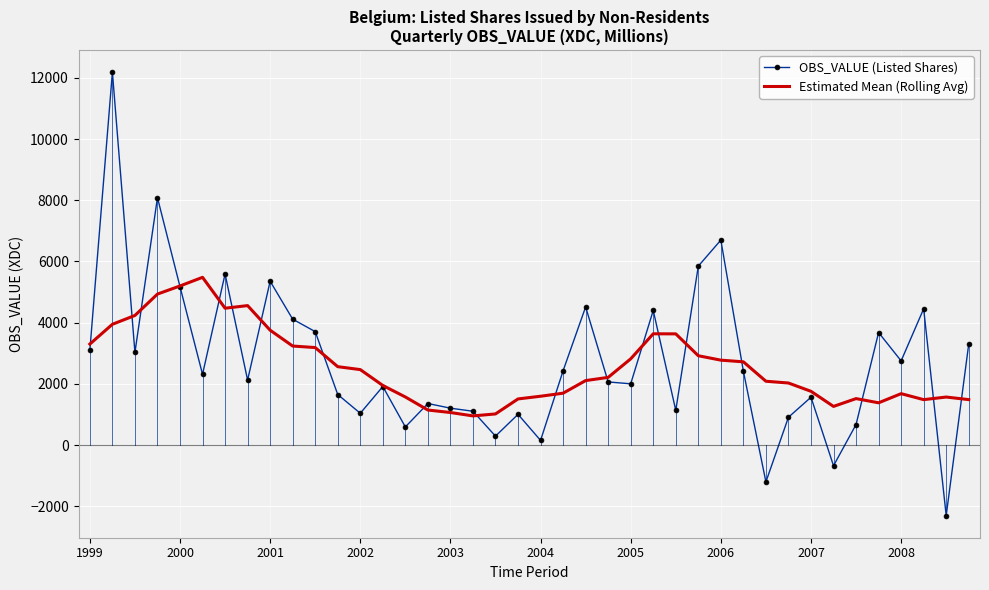

At how many categories does at least one series exceed 9848?

1